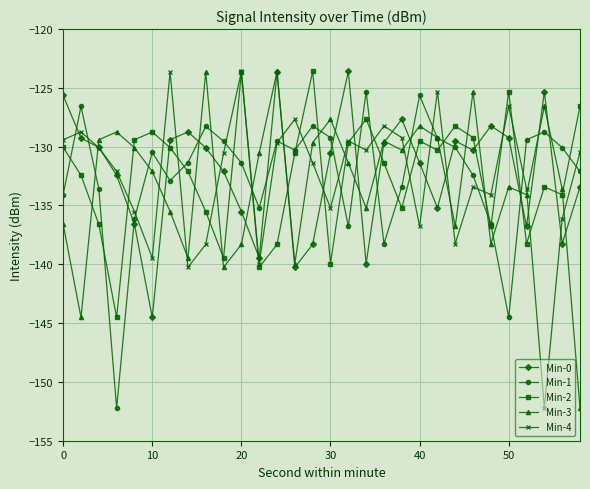

What is the value of the Min-4 point at the 10th from the left?

-130.5